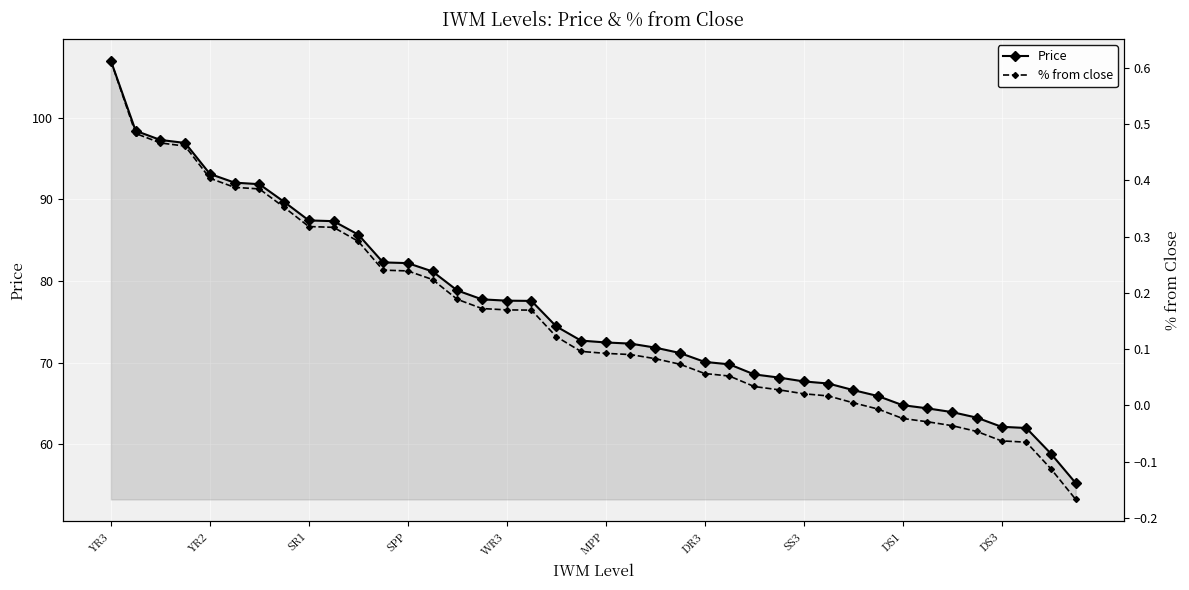

What is the greatest value displayed?

107.0